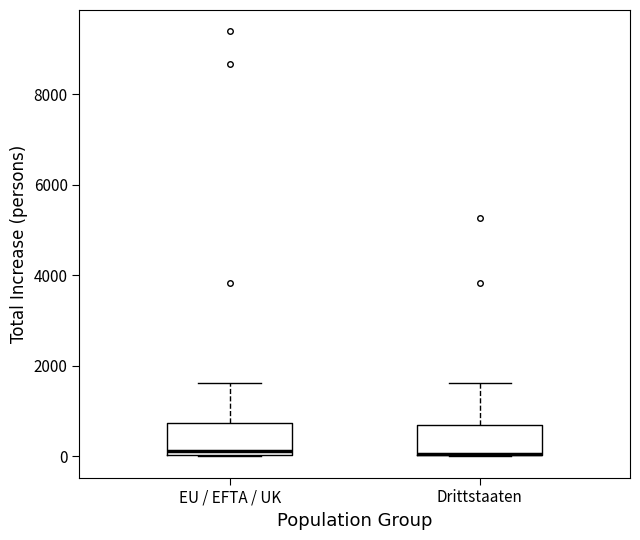

Where is the upper edge of the box for EU / EFTA / UK on the y-axis? The values are not printed on the chart, so give them approximately, as read against the axis.

800